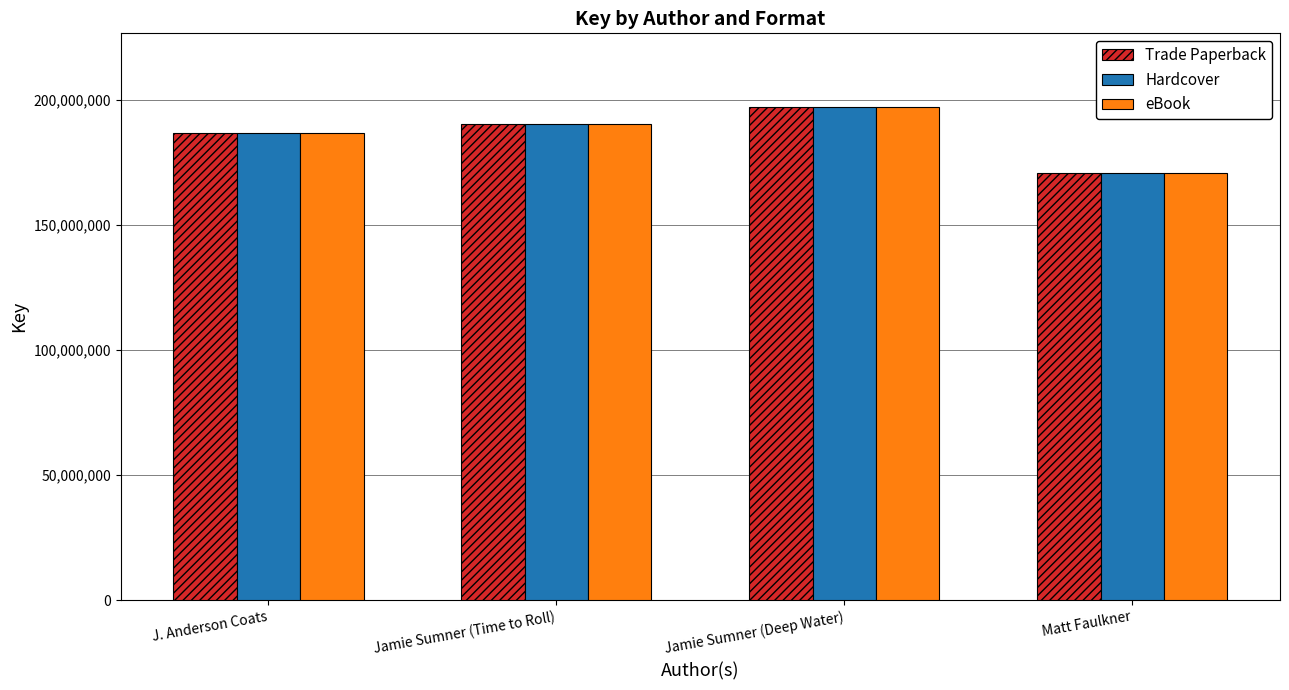

What is the maximum value for Trade Paperback?

196935030